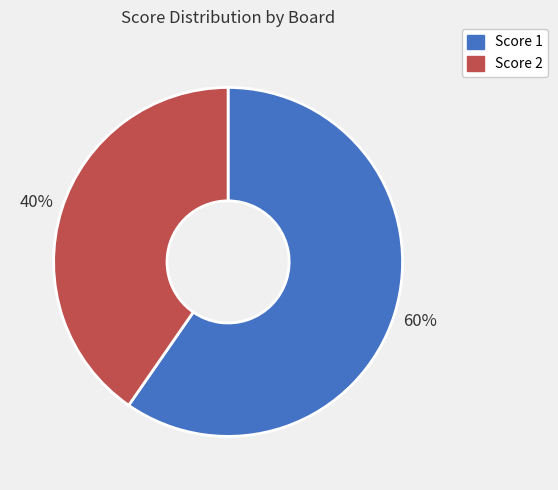

What is the largest slice in the pie chart?

Score 1